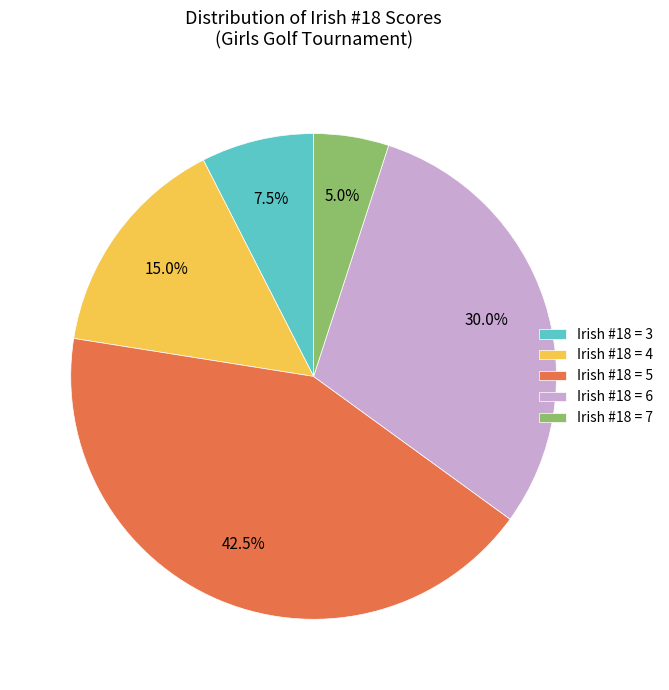

Count the number of slices in the pie.

5